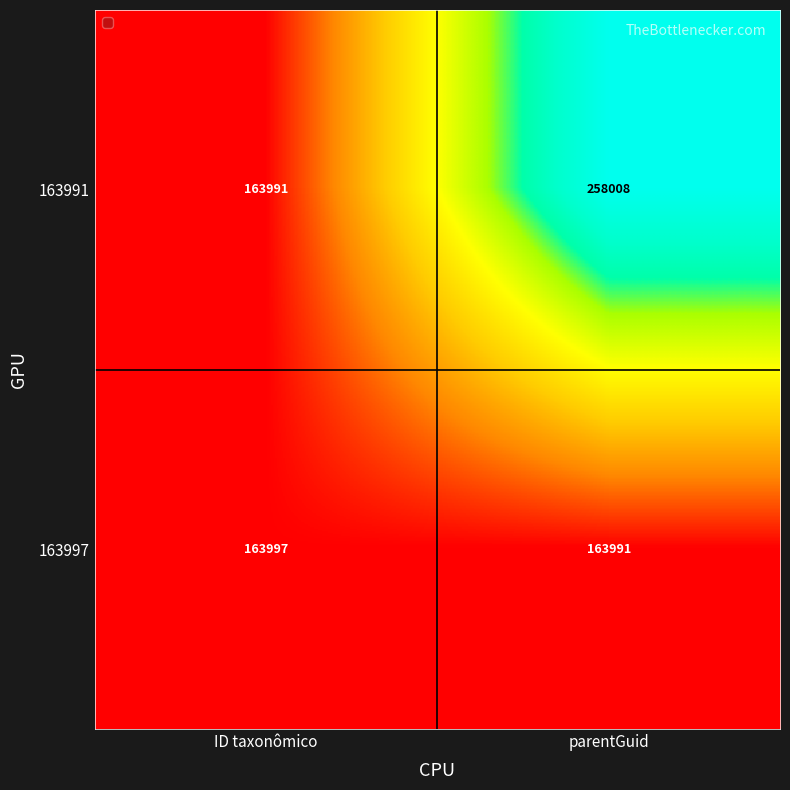

Reading right to left, what are all the values shown in this chart?

163991: 258008	163991
163997: 163991	163997